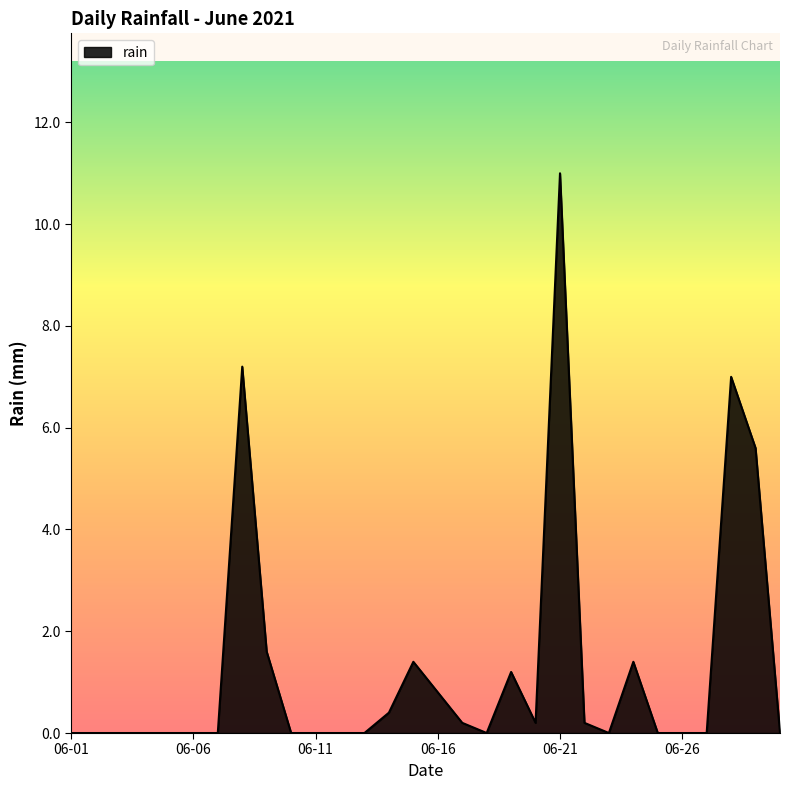

What is the average value?

1.3